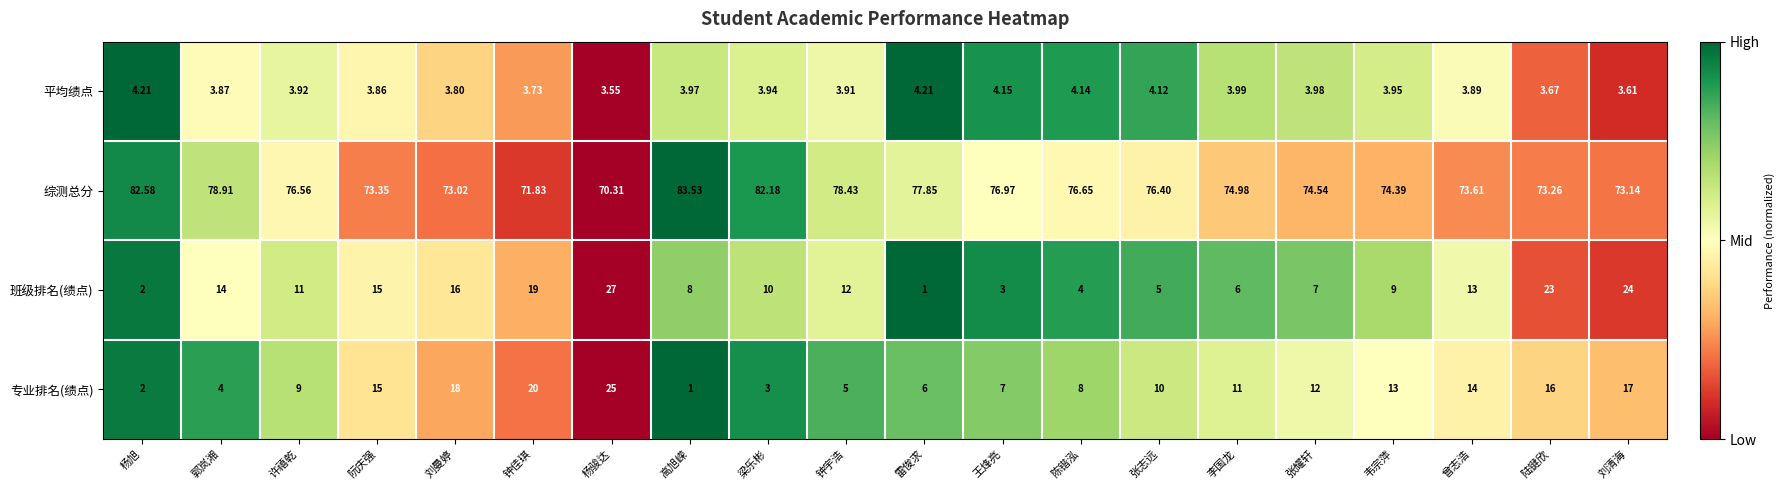

At which label does 专业排名(绩点) first exceed 11?

阮庆强